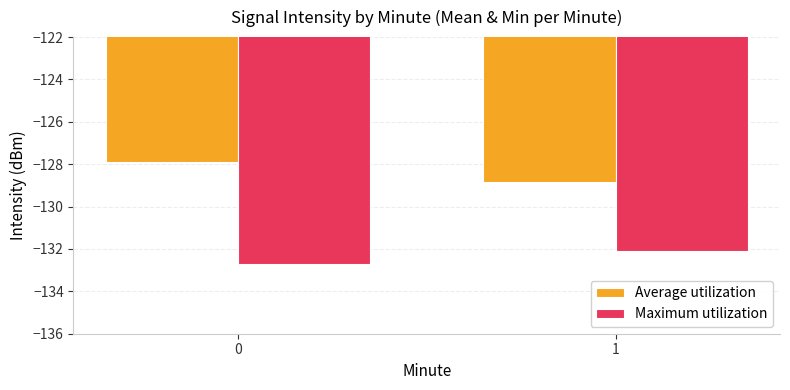

What is the lowest value of the Average utilization series?

-128.8